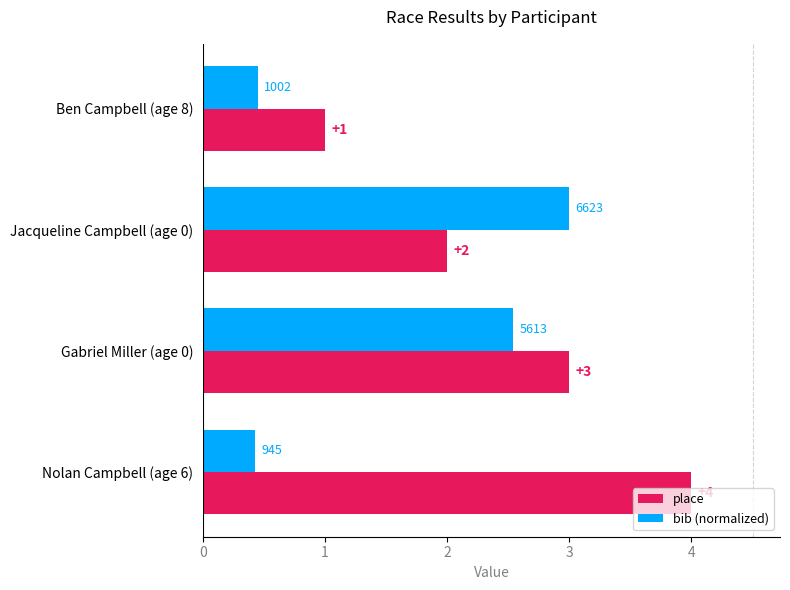

Rank the series by their maximum value, from highest to lowest.

place, bib (normalized)